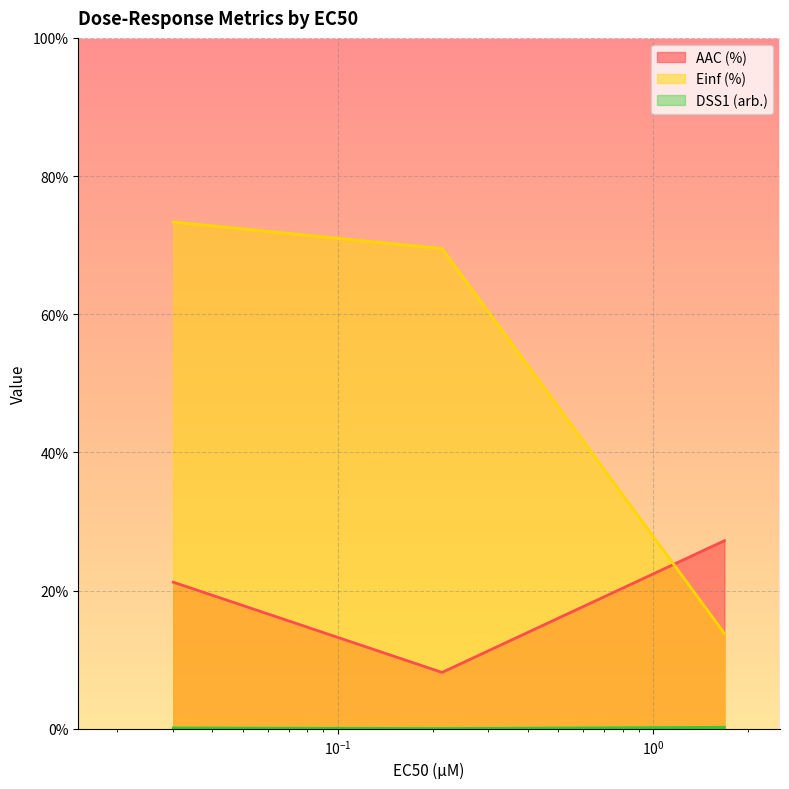

Does the chart display data point markers on the line(s)?

No